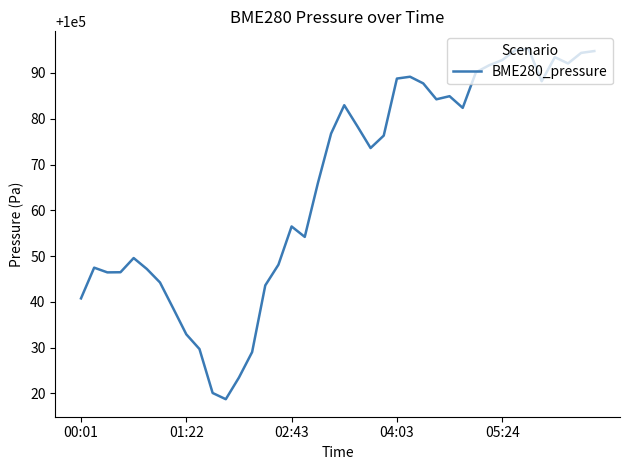

What is the smallest value displayed?

100018.8